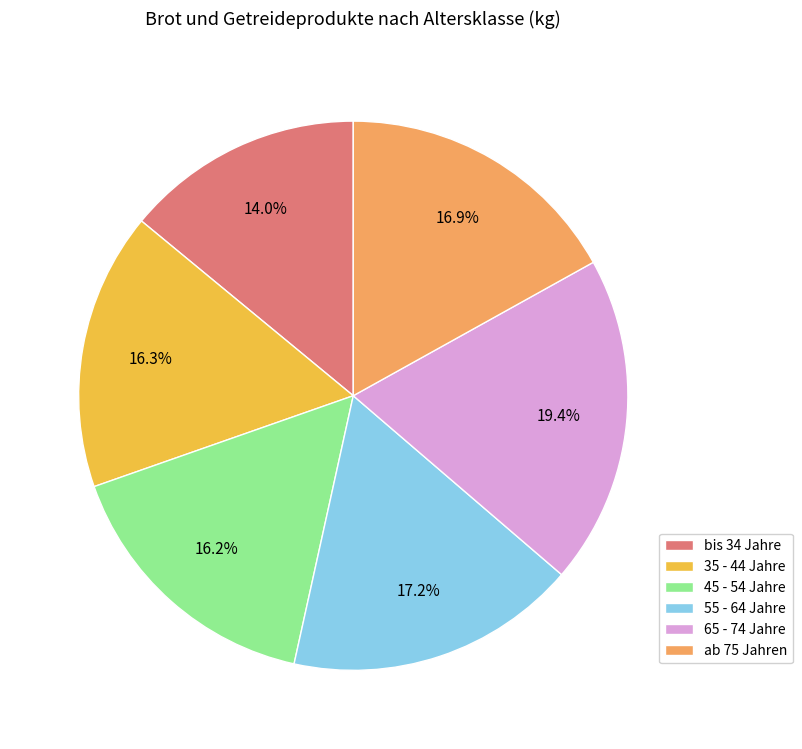

Which category has the smallest portion of the pie?

bis 34 Jahre